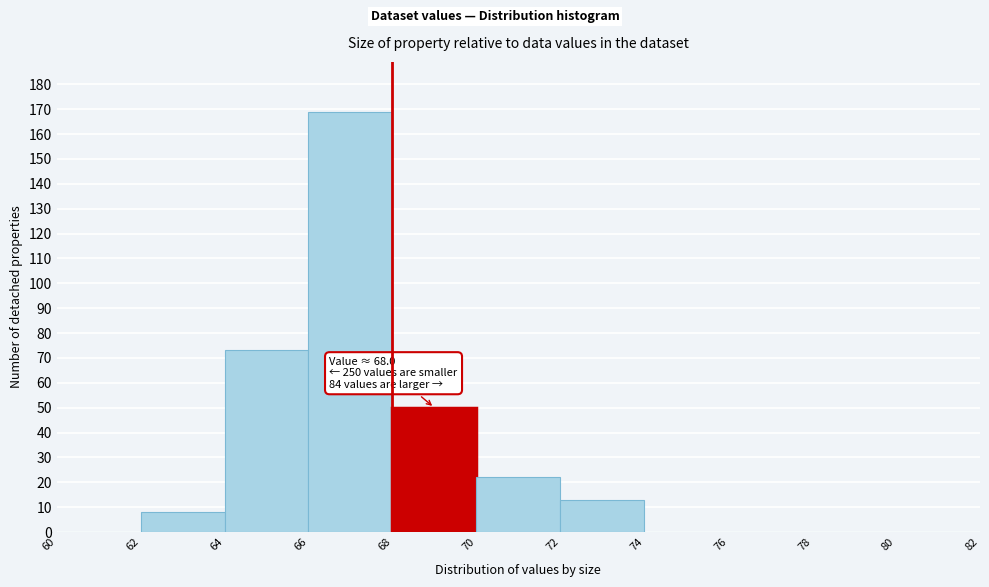

Over which range of the x-axis is the bar tallest?

66 to 68